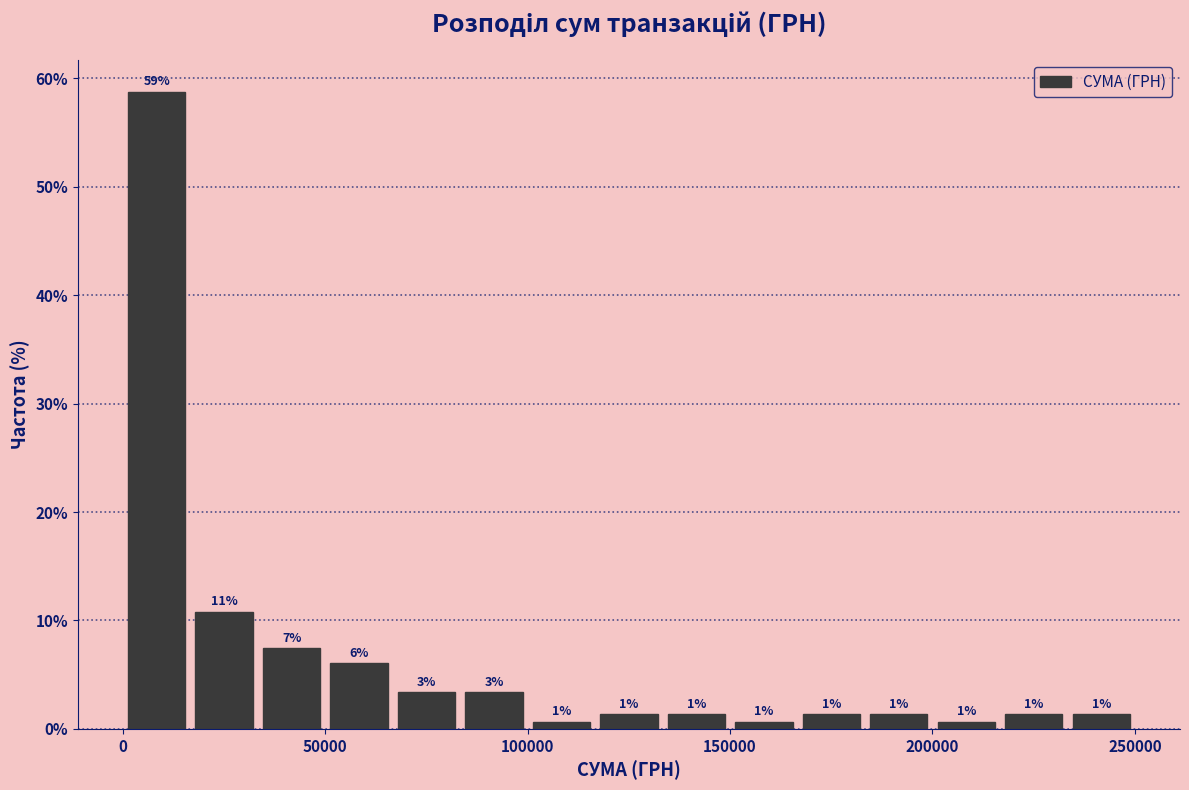

Around what value on the x-axis is the tallest bar? Give the approximate position of its centre, as read against the axis.

10000